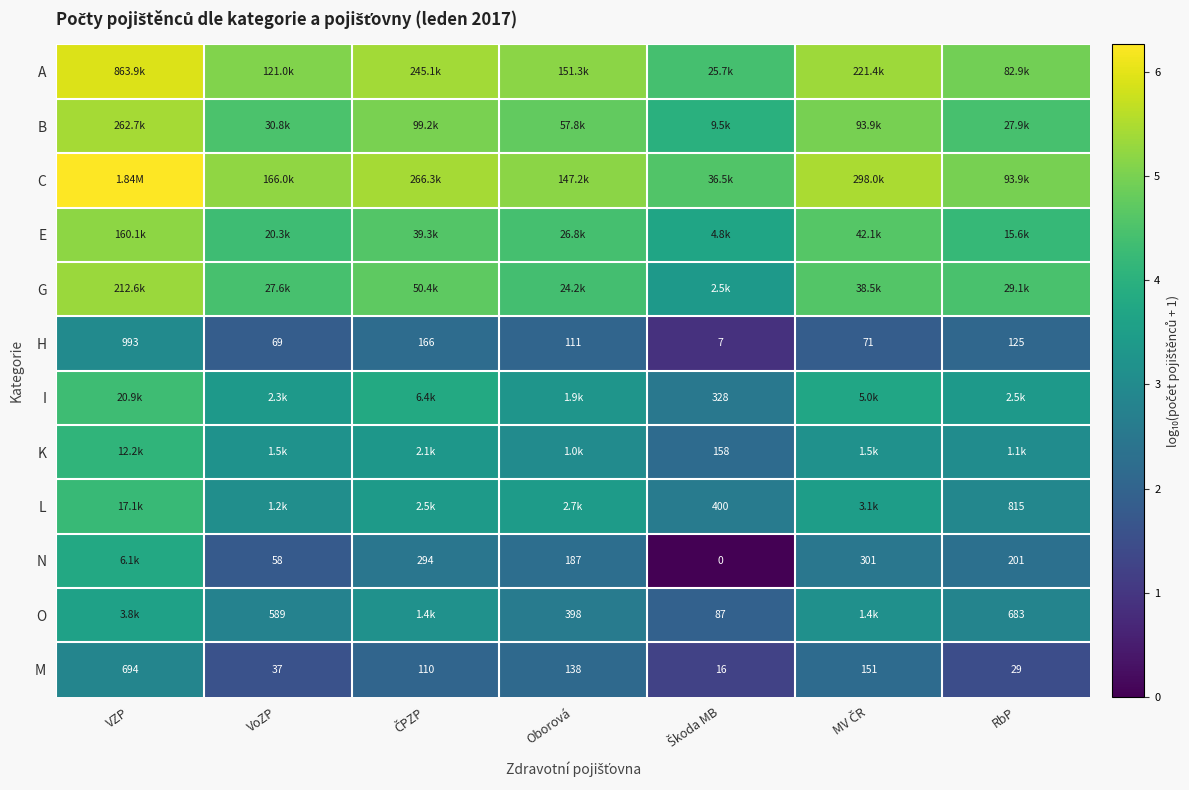

Where does the M series first go above 110?

VZP